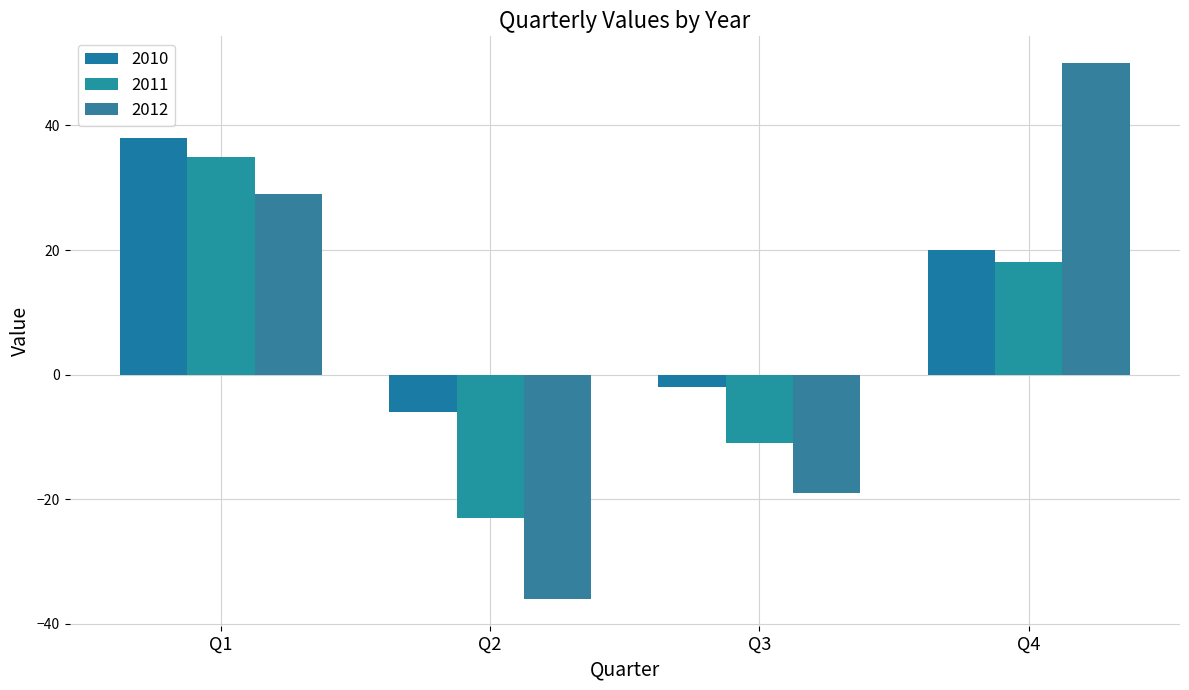

Reading right to left, list all the values displayed in this chart.

2010: 20	-2	-6	38
2011: 18	-11	-23	35
2012: 50	-19	-36	29